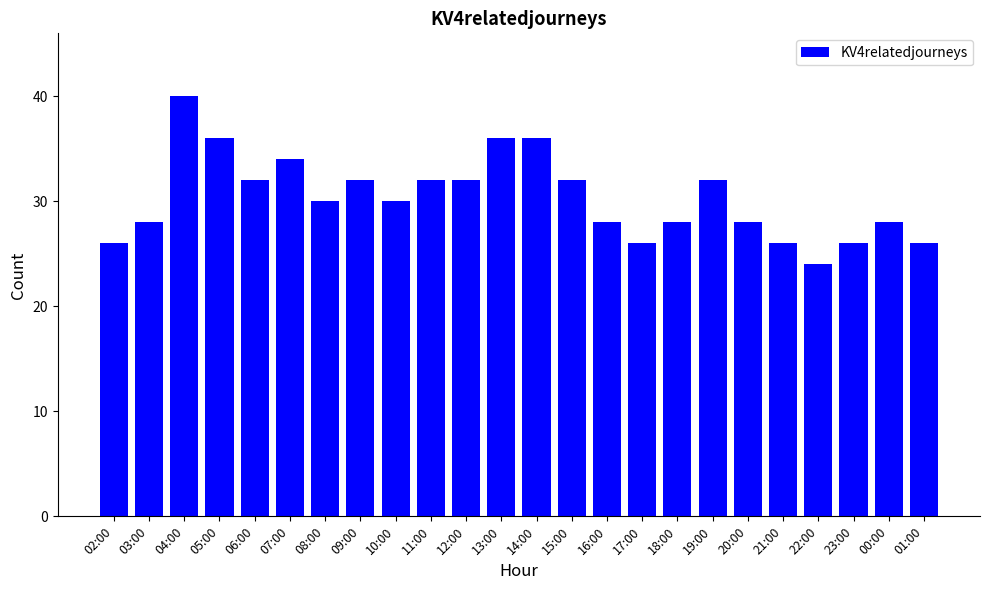

What is the smallest value displayed?

24